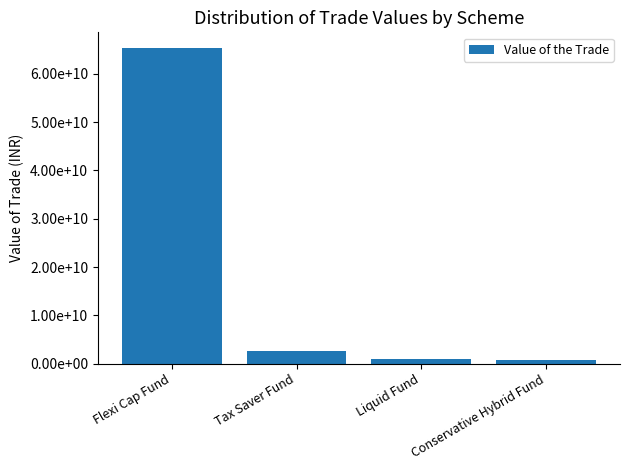

How many values exceed 2617515940?

2